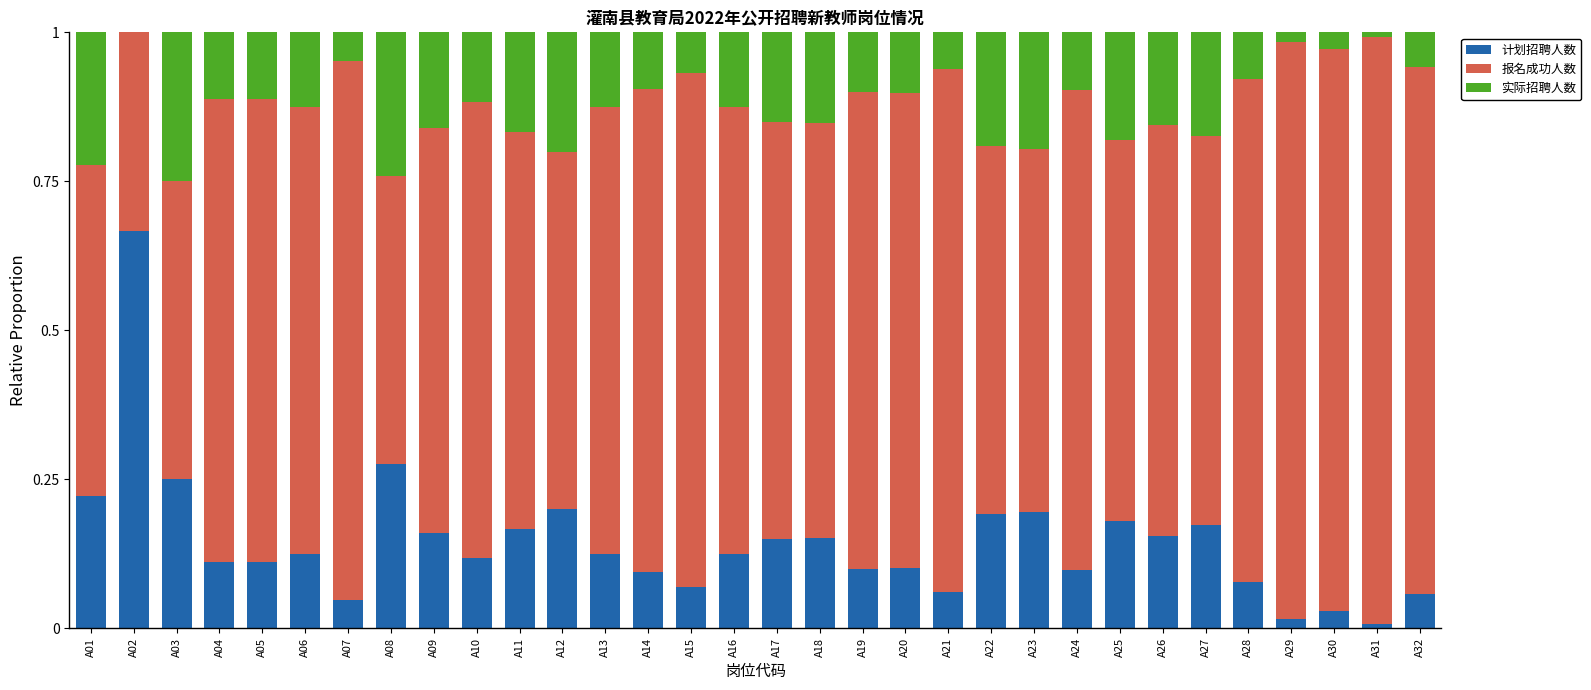

At which label does 计划招聘人数 reach its peak?

A02